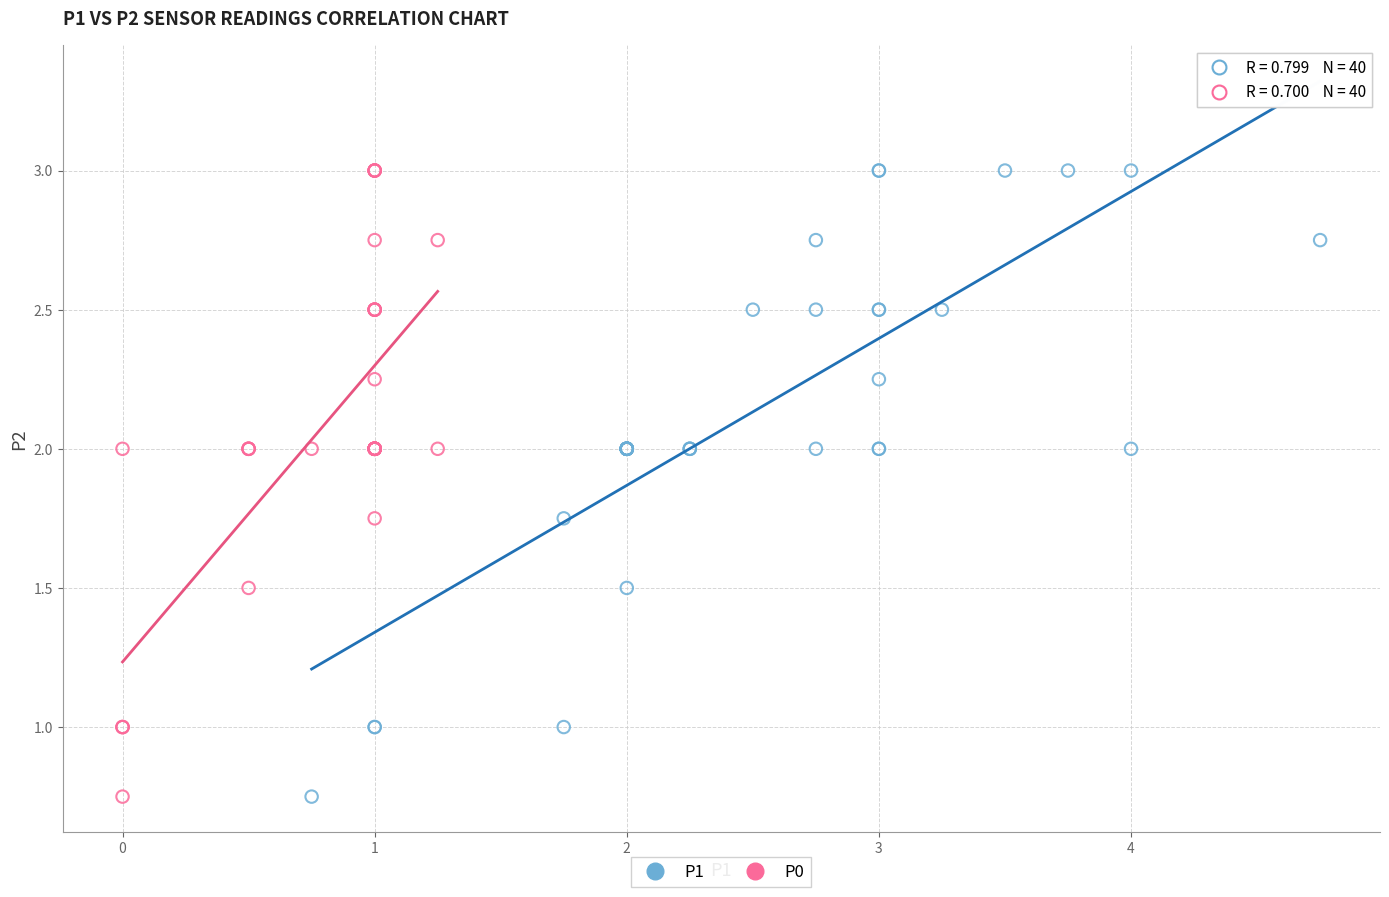

What are all the series names shown in the legend?

P1, P0